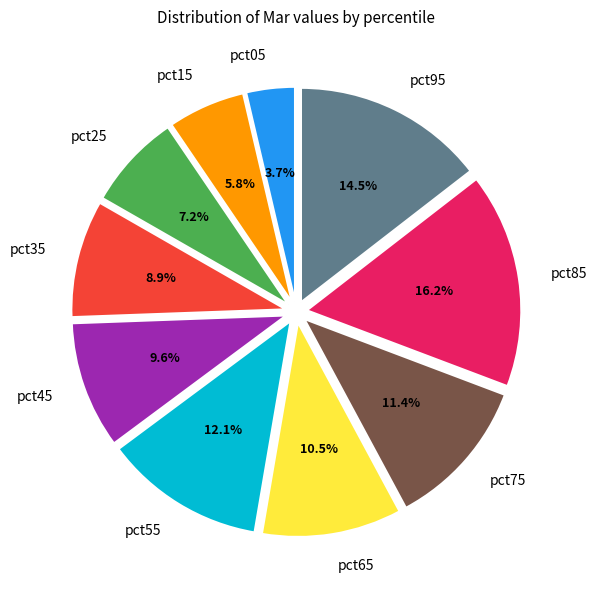

Count the number of slices in the pie.

10